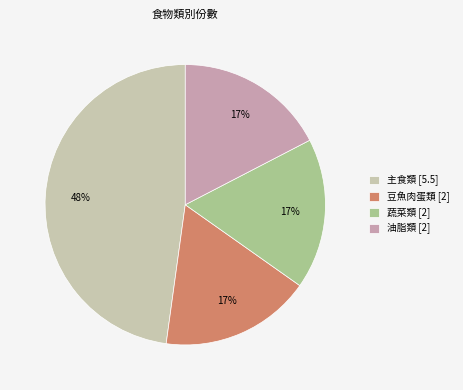

How many segments does this pie chart have?

4